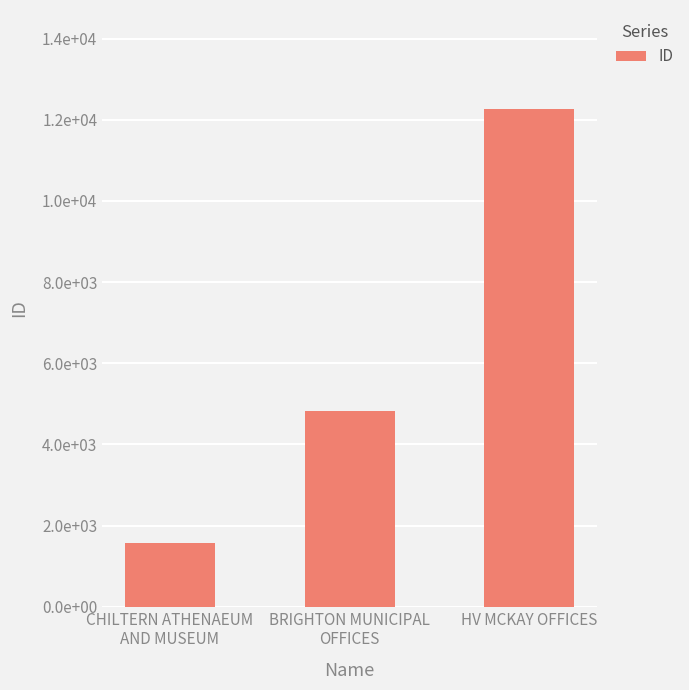

What is the sum of all values?

18658